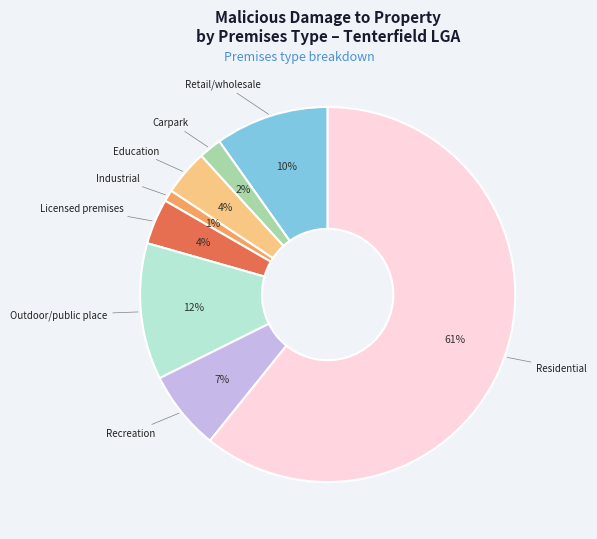

Is there any slice that represents more than half of the pie?

Yes